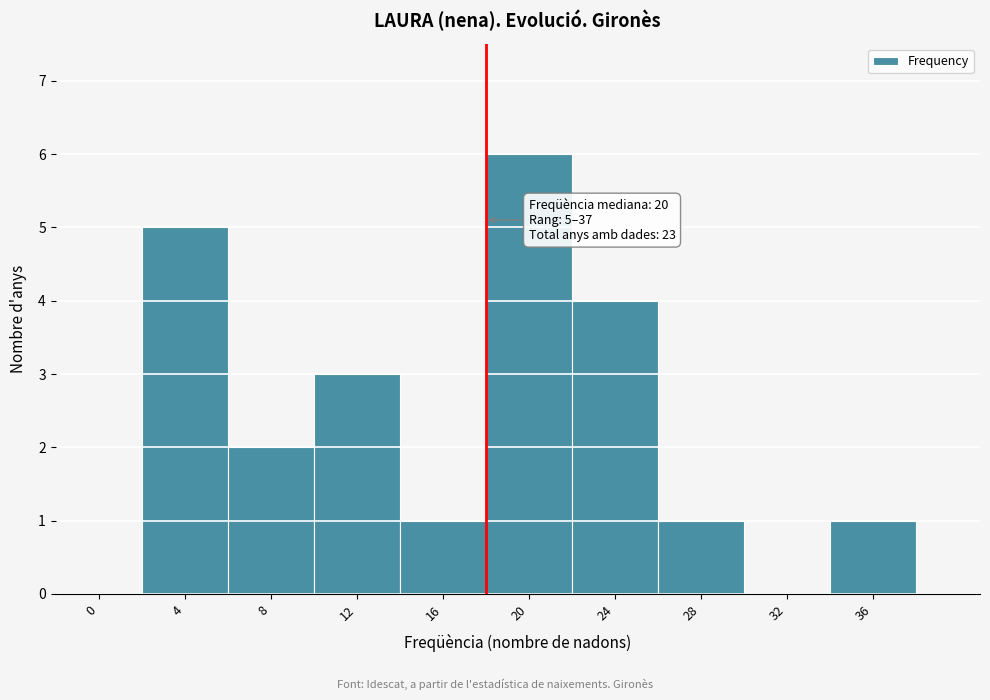

Reading left to right, list all the values displayed in this chart.

0=0	4=5	8=2	12=3	16=1	20=6	24=4	28=1	32=0	36=1